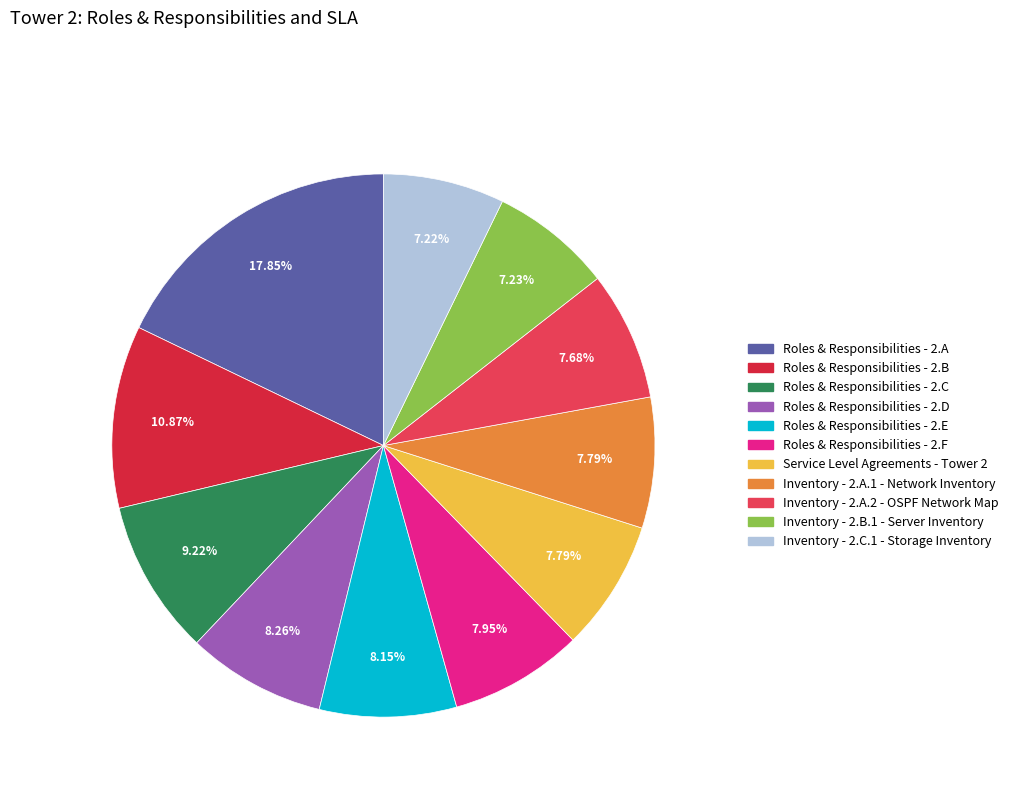

Does Roles & Responsibilities - 2.A represent more than half of the total?

No